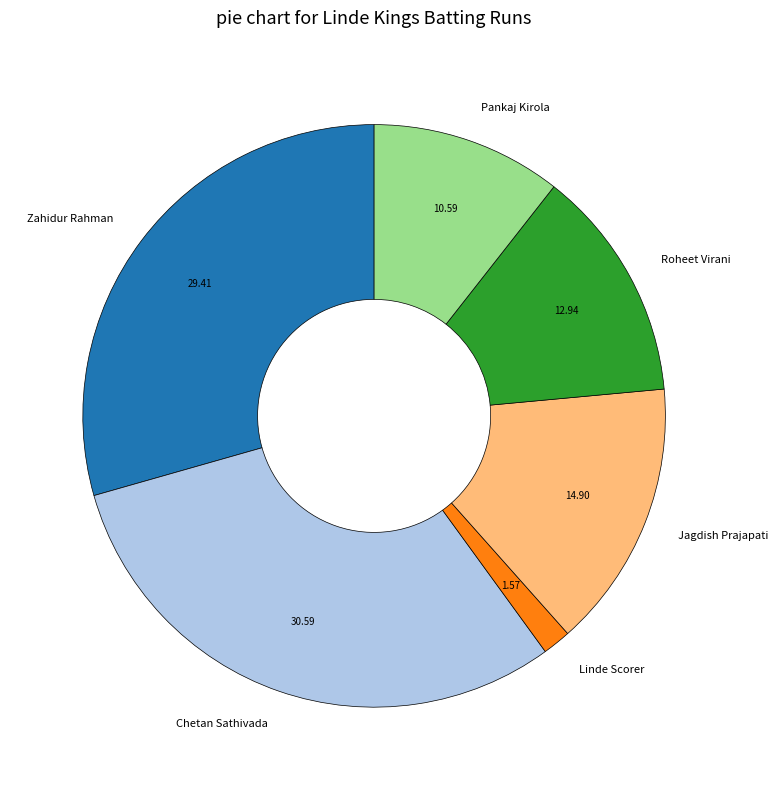

Between Roheet Virani and Jagdish Prajapati, which is larger?

Jagdish Prajapati